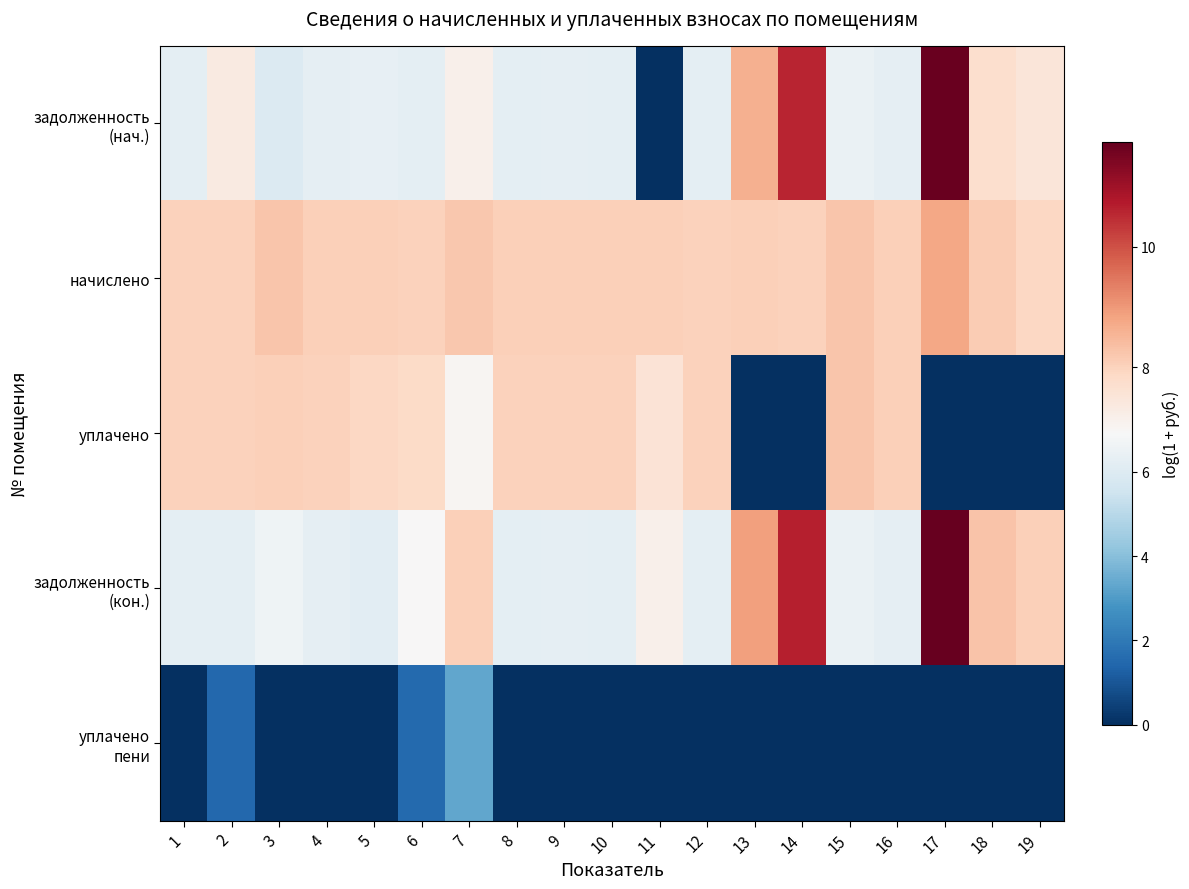

At 2, list the series in order from smallest to largest.

уплачено пени, задолженность (кон.), задолженность (нач.), уплачено, начислено